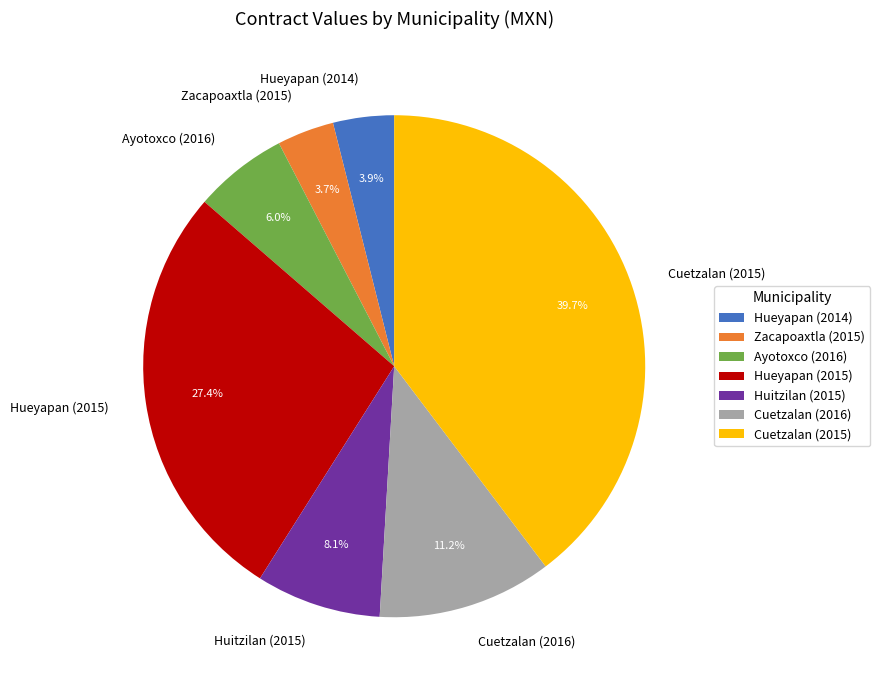

To the nearest percent, what percentage of the pie is Cuetzalan (2016)?

11%